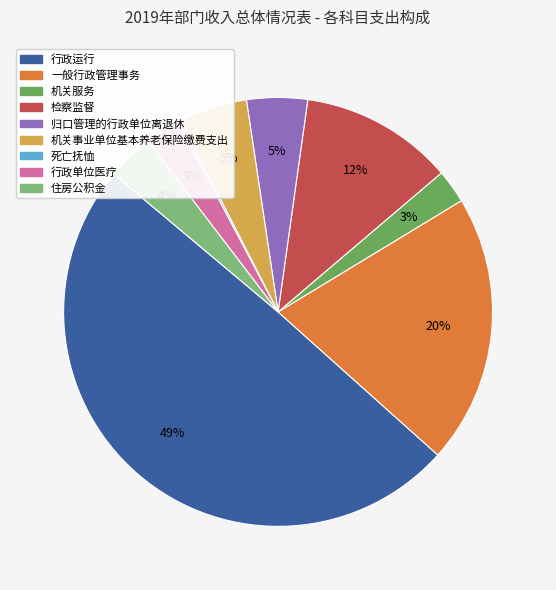

The 一般行政管理事务 slice represents 11% of the pie. True or false?

False